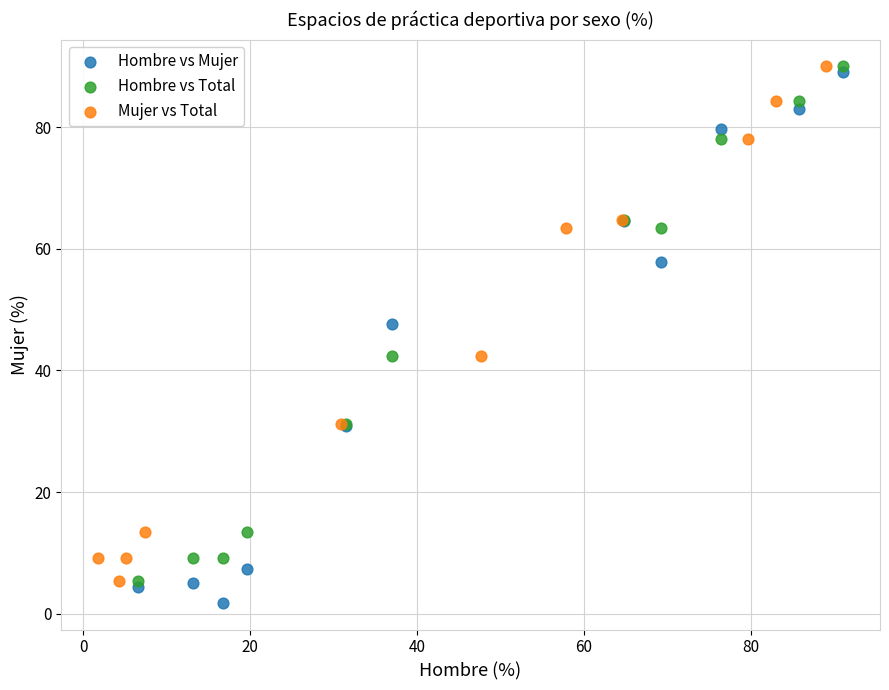

Which series has the largest Y range (max minus min)?

Hombre vs Mujer